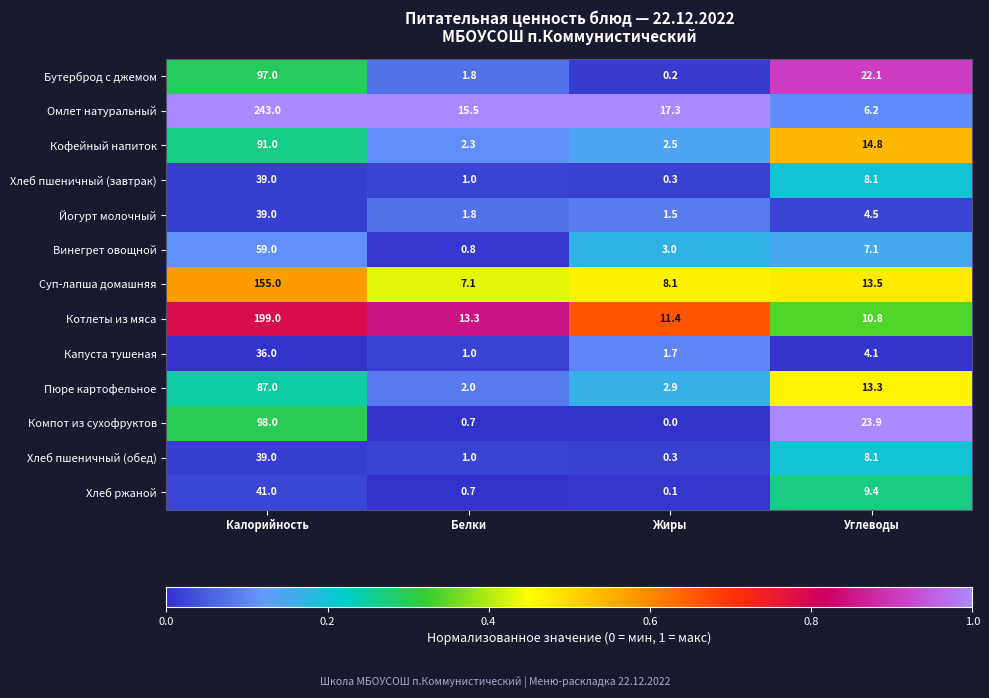

Is the value of Хлеб пшеничный (обед) at Углеводы greater than the value of Бутерброд с джемом at Жиры?

Yes